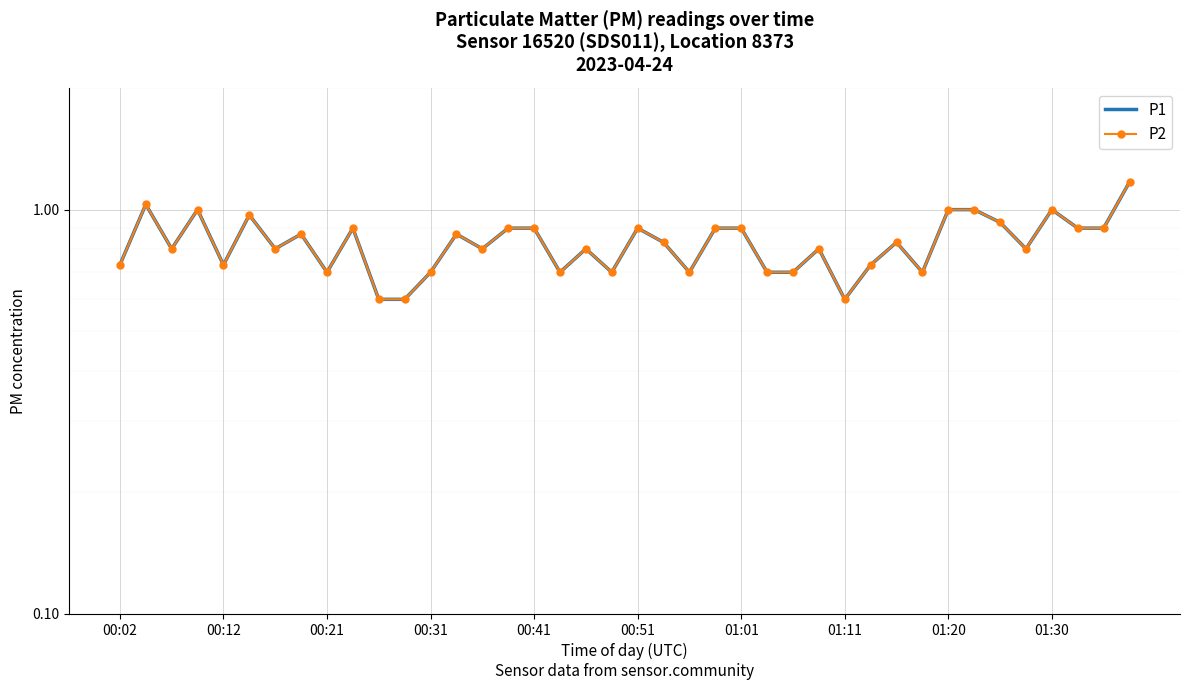

Which series changed the most between 23 and 25?

P1